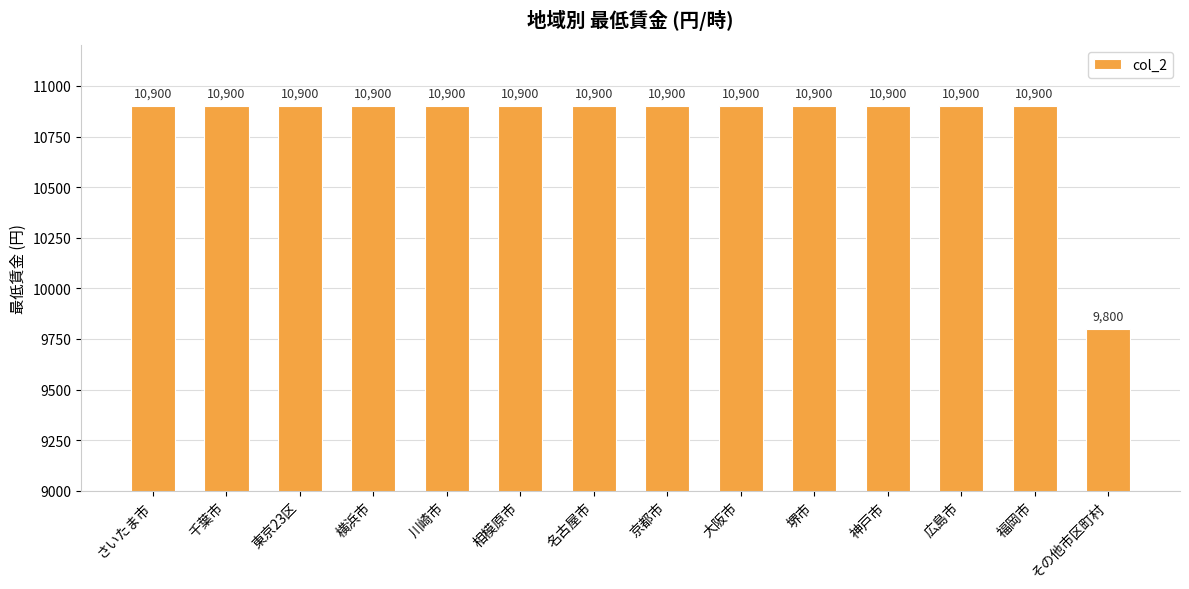

The chart shows a value of 10900 at 神戸市. True or false?

True